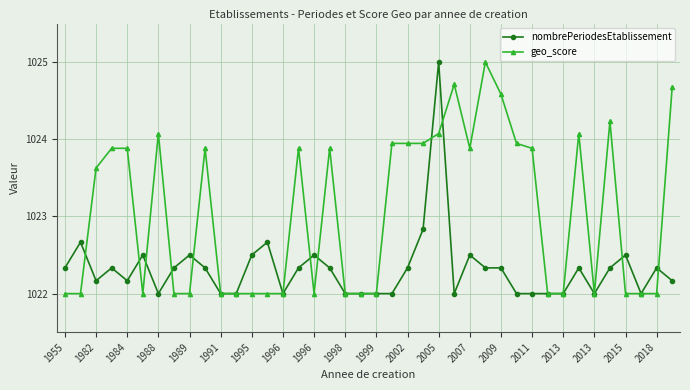

True or false: geo_score has more than 1 points higher than both neighbors.

True